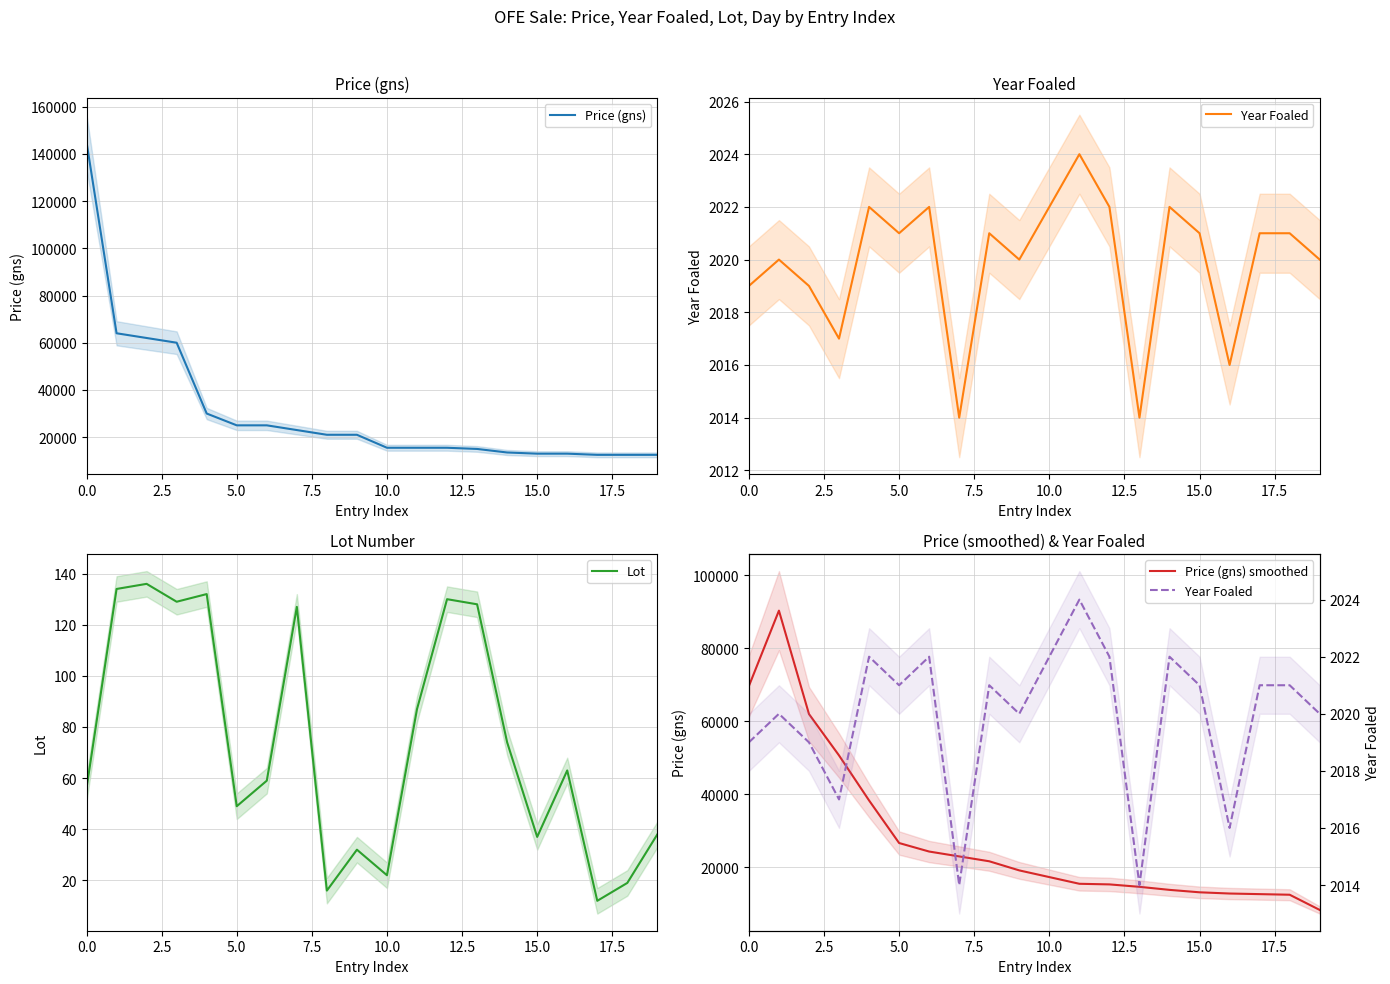

How many lines are shown in the chart?

4